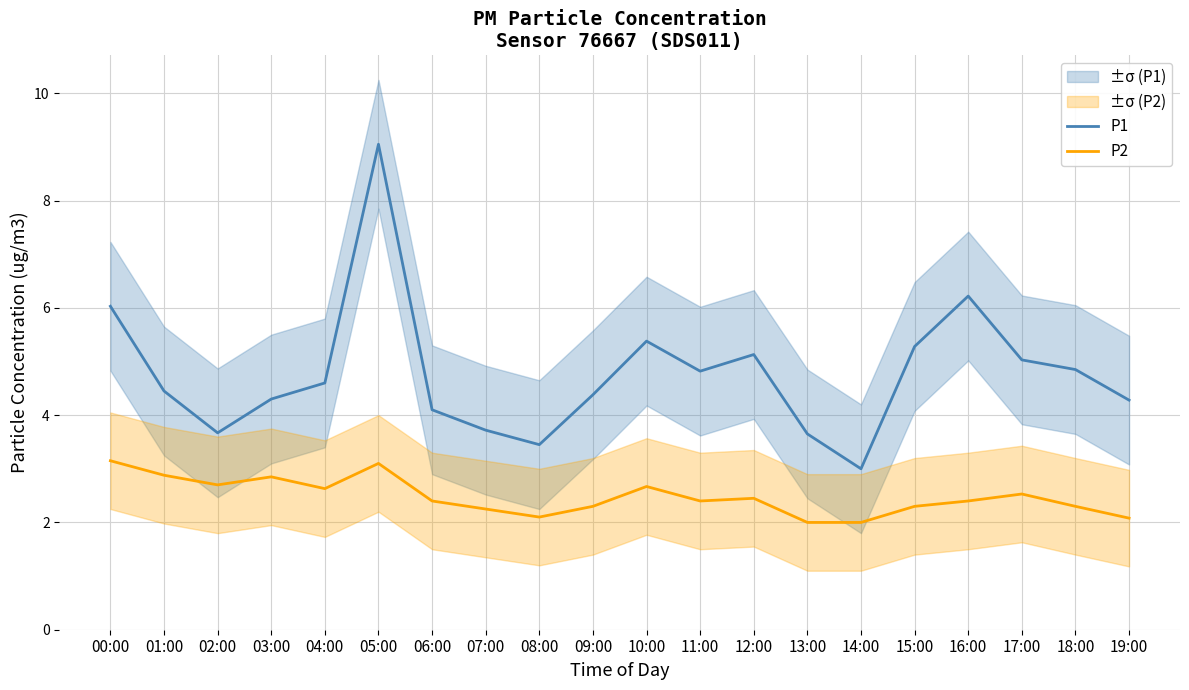

At which category is the sum across all series the highest?

05:00